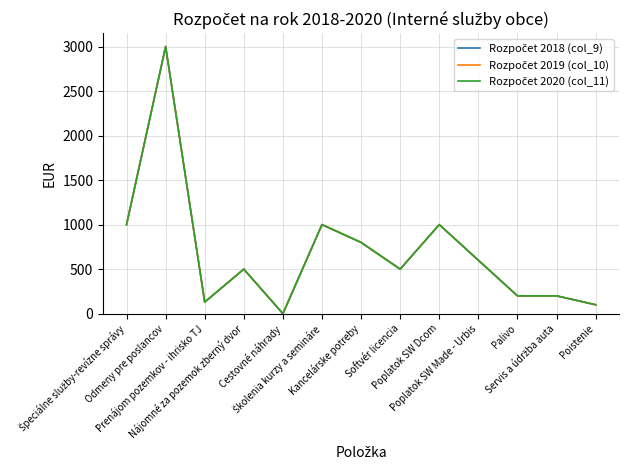

Between Špeciálne služby-revízne správy and Palivo, which series saw the biggest shift?

Rozpočet 2018 (col_9)